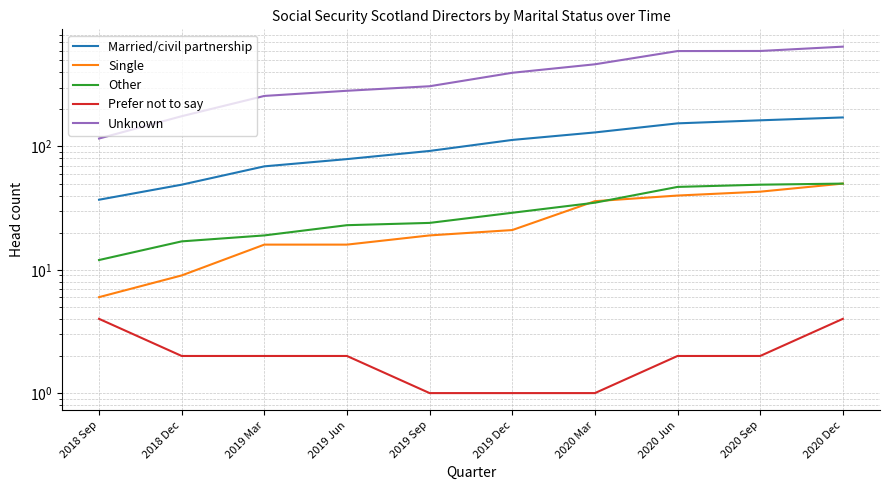

True or false: Unknown has a value of 287 at 2020 Sep.

False